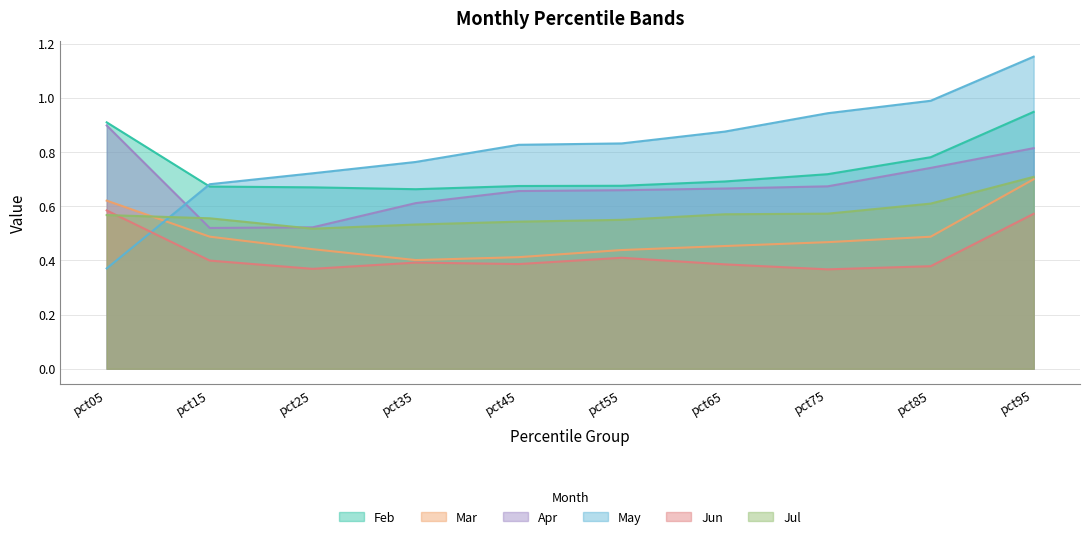

What is the value of the Jun point at the 4th from the left?

0.4